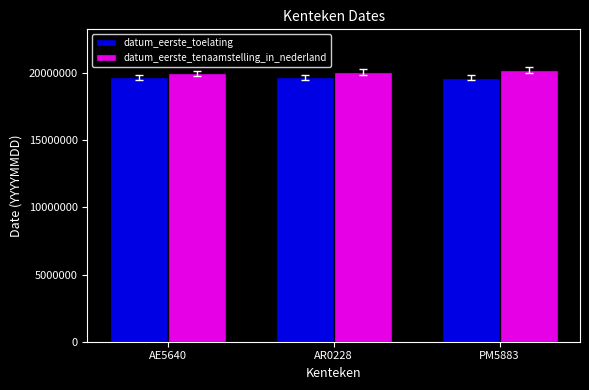

Rank the series by their maximum value, from highest to lowest.

datum_eerste_tenaamstelling_in_nederland, datum_eerste_toelating